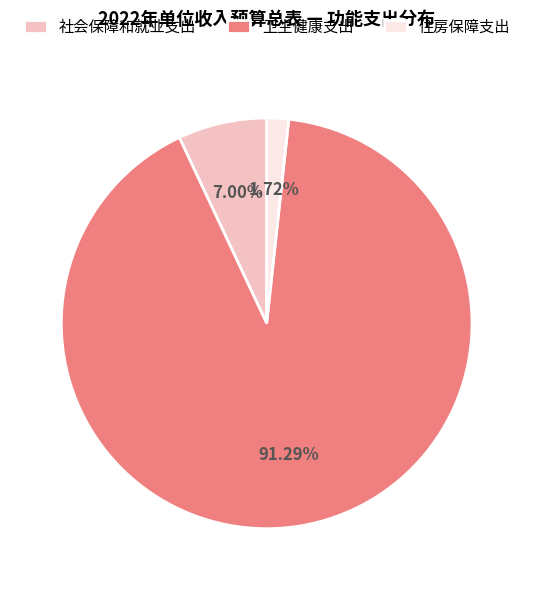

True or false: 社会保障和就业支出 accounts for 1% of the total.

False